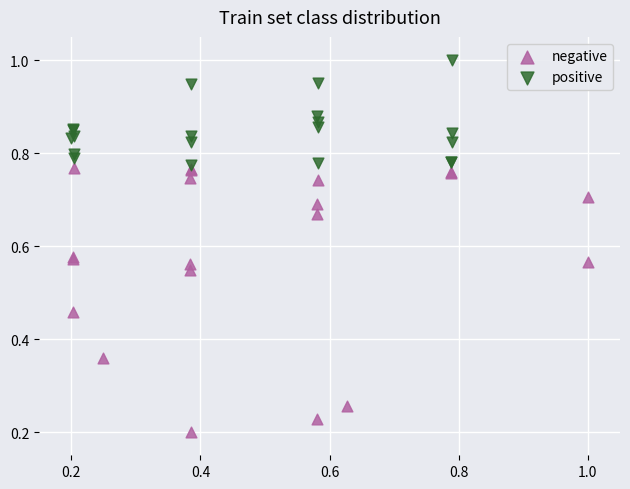

Which series contains the lowest Y value?

negative